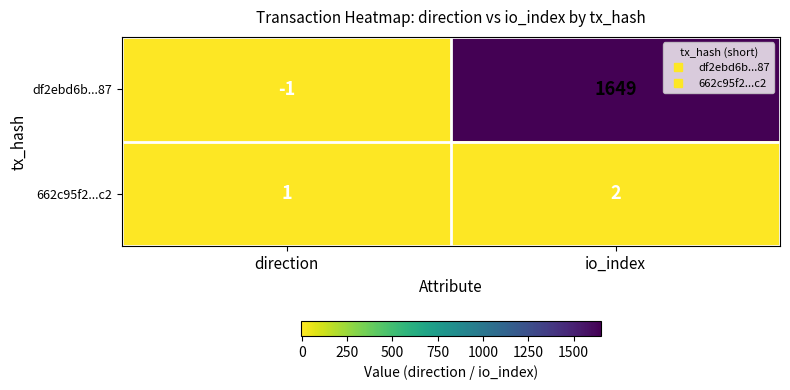

Which category has the highest value in the 662c95f2...c2 series?

io_index